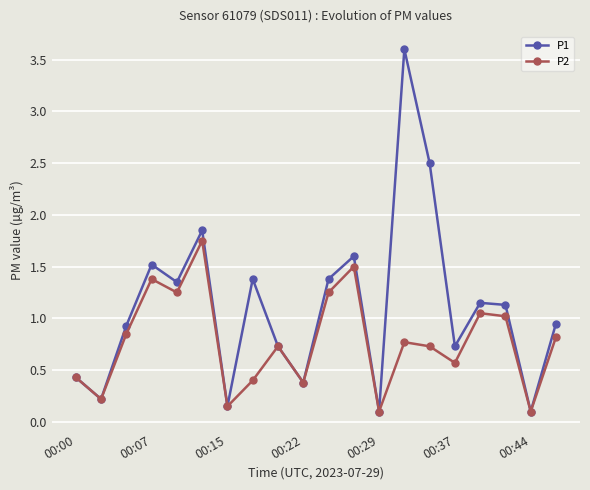

List the series in order of their overall mean, lowest first.

P2, P1